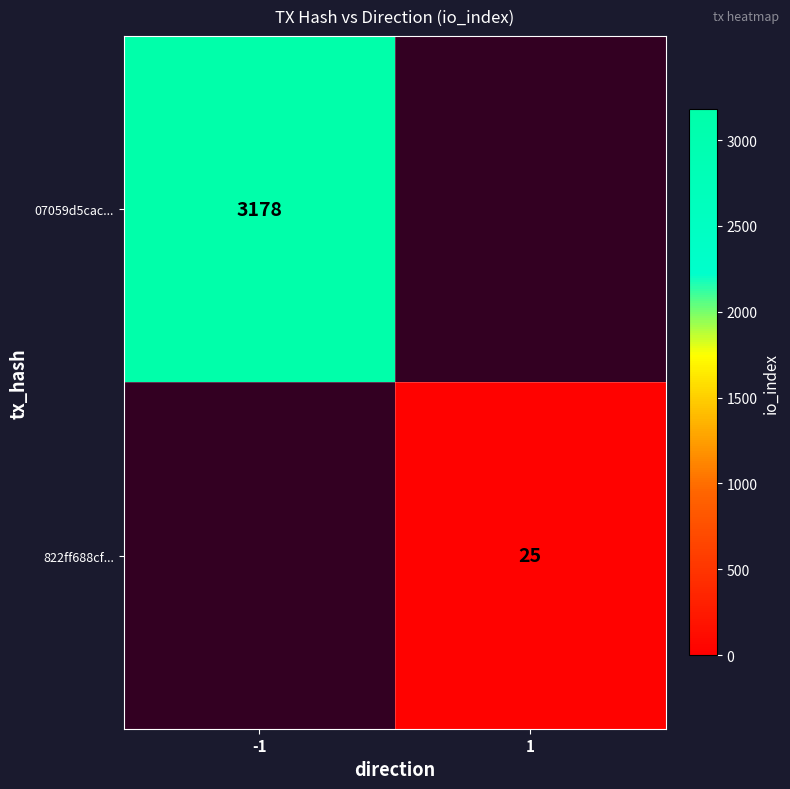

Between 1 and -1, which is larger?

-1